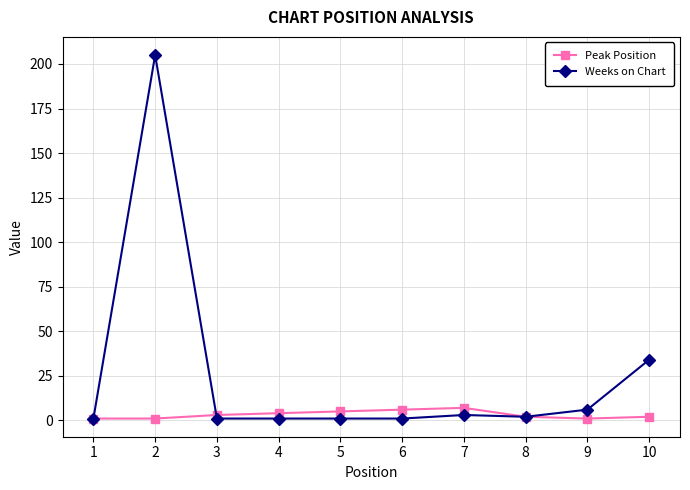

Rank the series by their average value, from highest to lowest.

Weeks on Chart, Peak Position